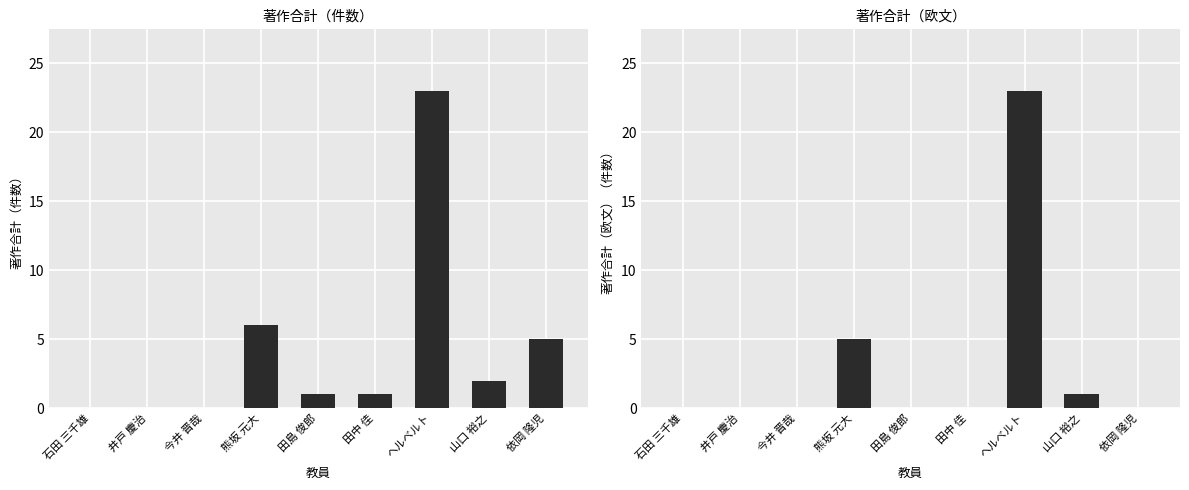

Reading right to left, list all the values displayed in this chart.

著作合計: 依岡 隆児=5	山口 裕之=2	ヘルベルト=23	田中 佳=1	田島 俊郎=1	熊坂 元大=6	今井 晋哉=0	井戸 慶治=0	石田 三千雄=0
著作合計(欧文): 依岡 隆児=0	山口 裕之=1	ヘルベルト=23	田中 佳=0	田島 俊郎=0	熊坂 元大=5	今井 晋哉=0	井戸 慶治=0	石田 三千雄=0